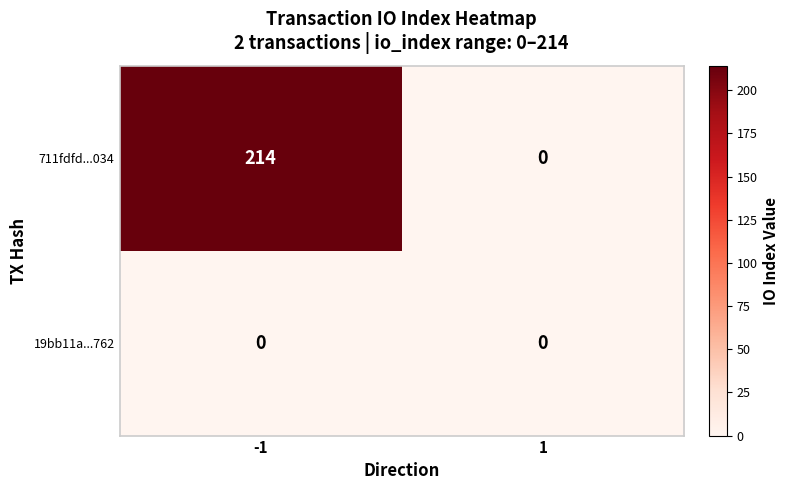

Rank the series by their average value, from highest to lowest.

711fdfd...034, 19bb11a...762